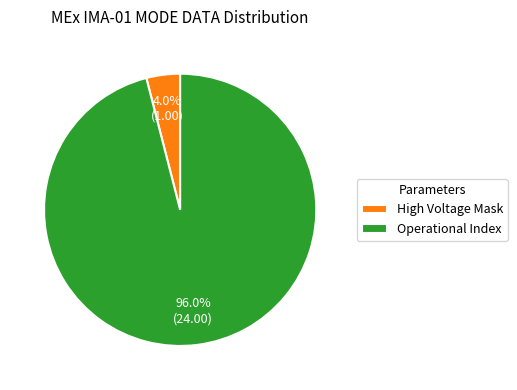

Which category accounts for the majority?

Operational Index